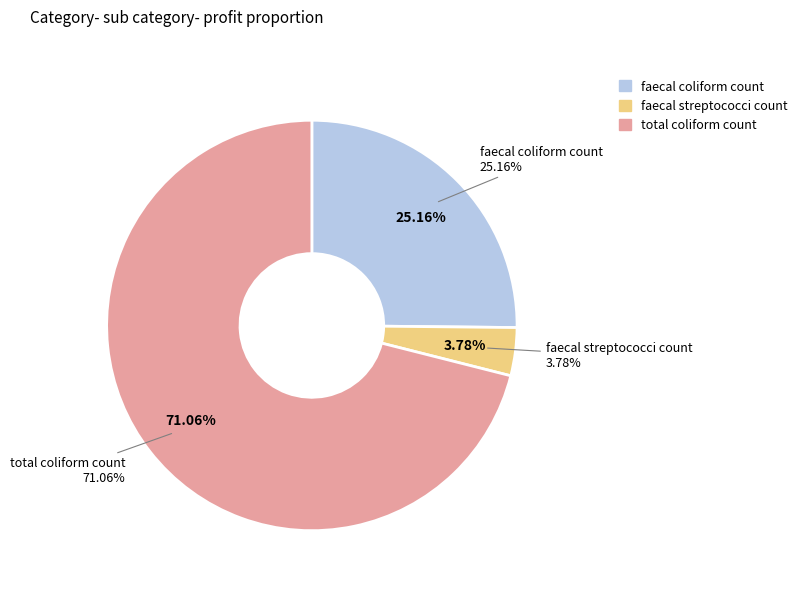

To the nearest percent, what percentage of the pie is total coliform count?

71%